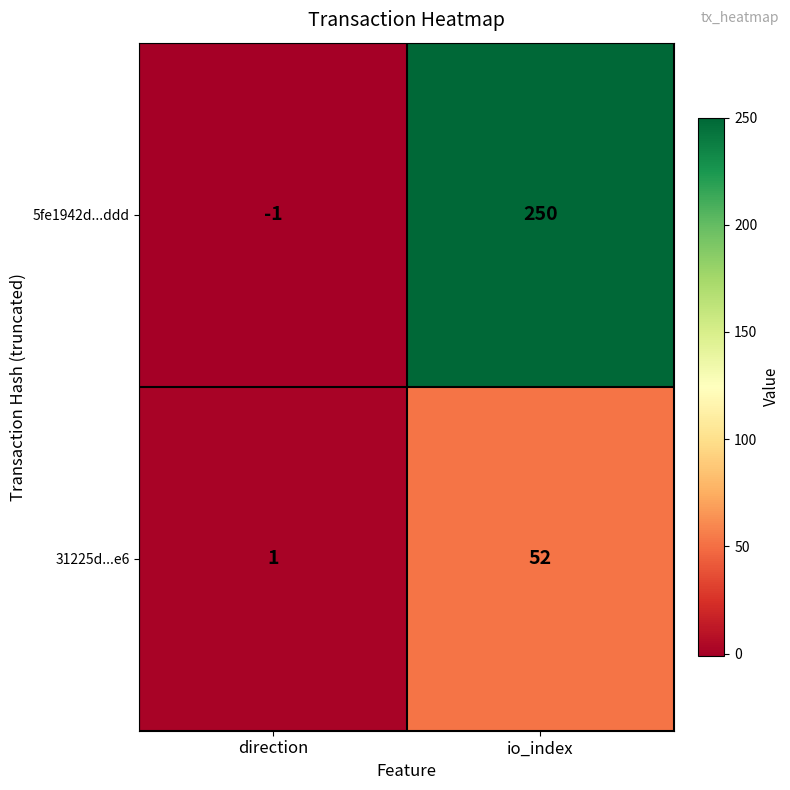

Reading right to left, what are all the values shown in this chart?

5fe1942d...ddd: io_index=250	direction=-1
31225d...e6: io_index=52	direction=1